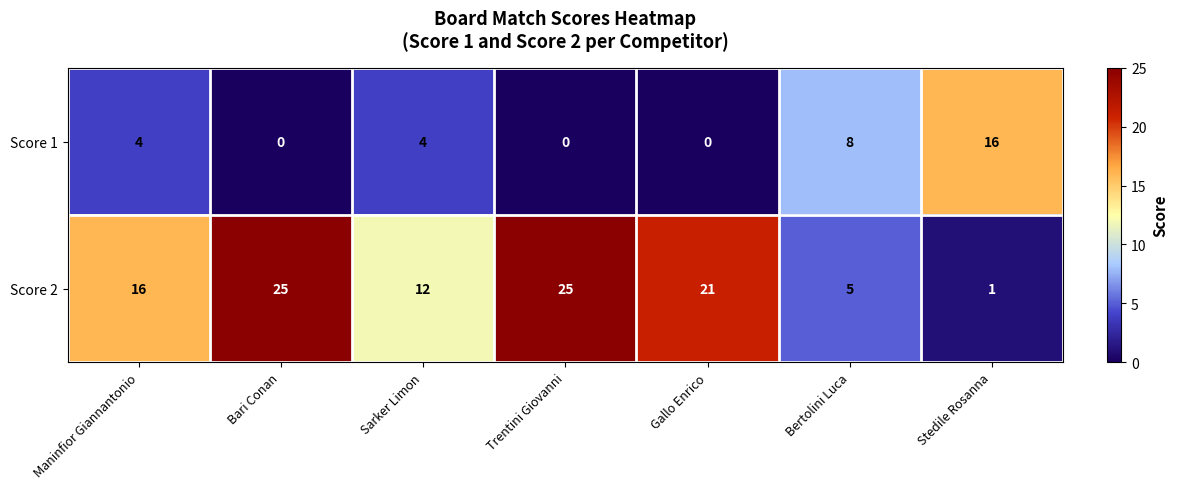

Rank the series by their average value, from highest to lowest.

Score 2, Score 1